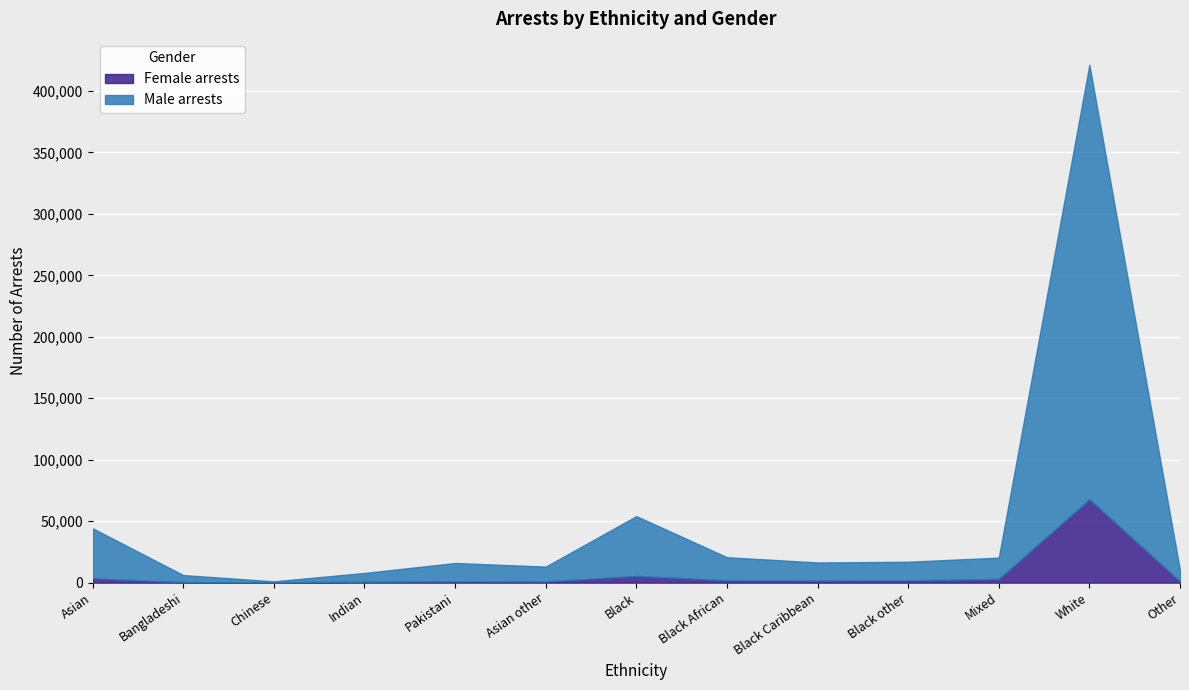

List the series in order of their peak value, highest first.

Male arrests, Female arrests